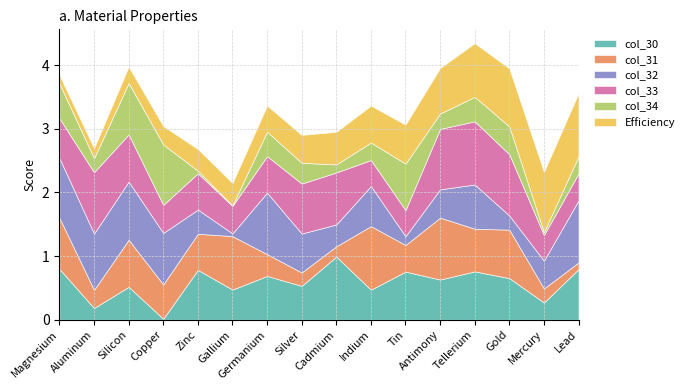

What is the difference between the maximum and minimum values in the col_32 series?

0.9